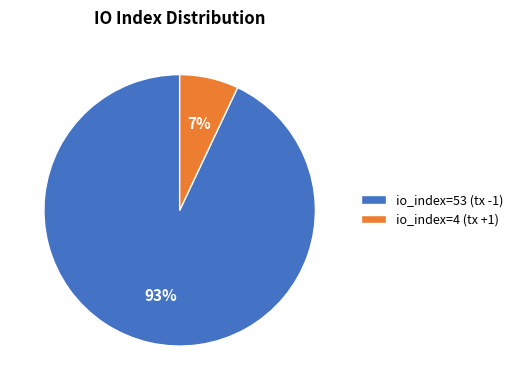

What is the largest slice in the pie chart?

io_index=53 (tx -1)